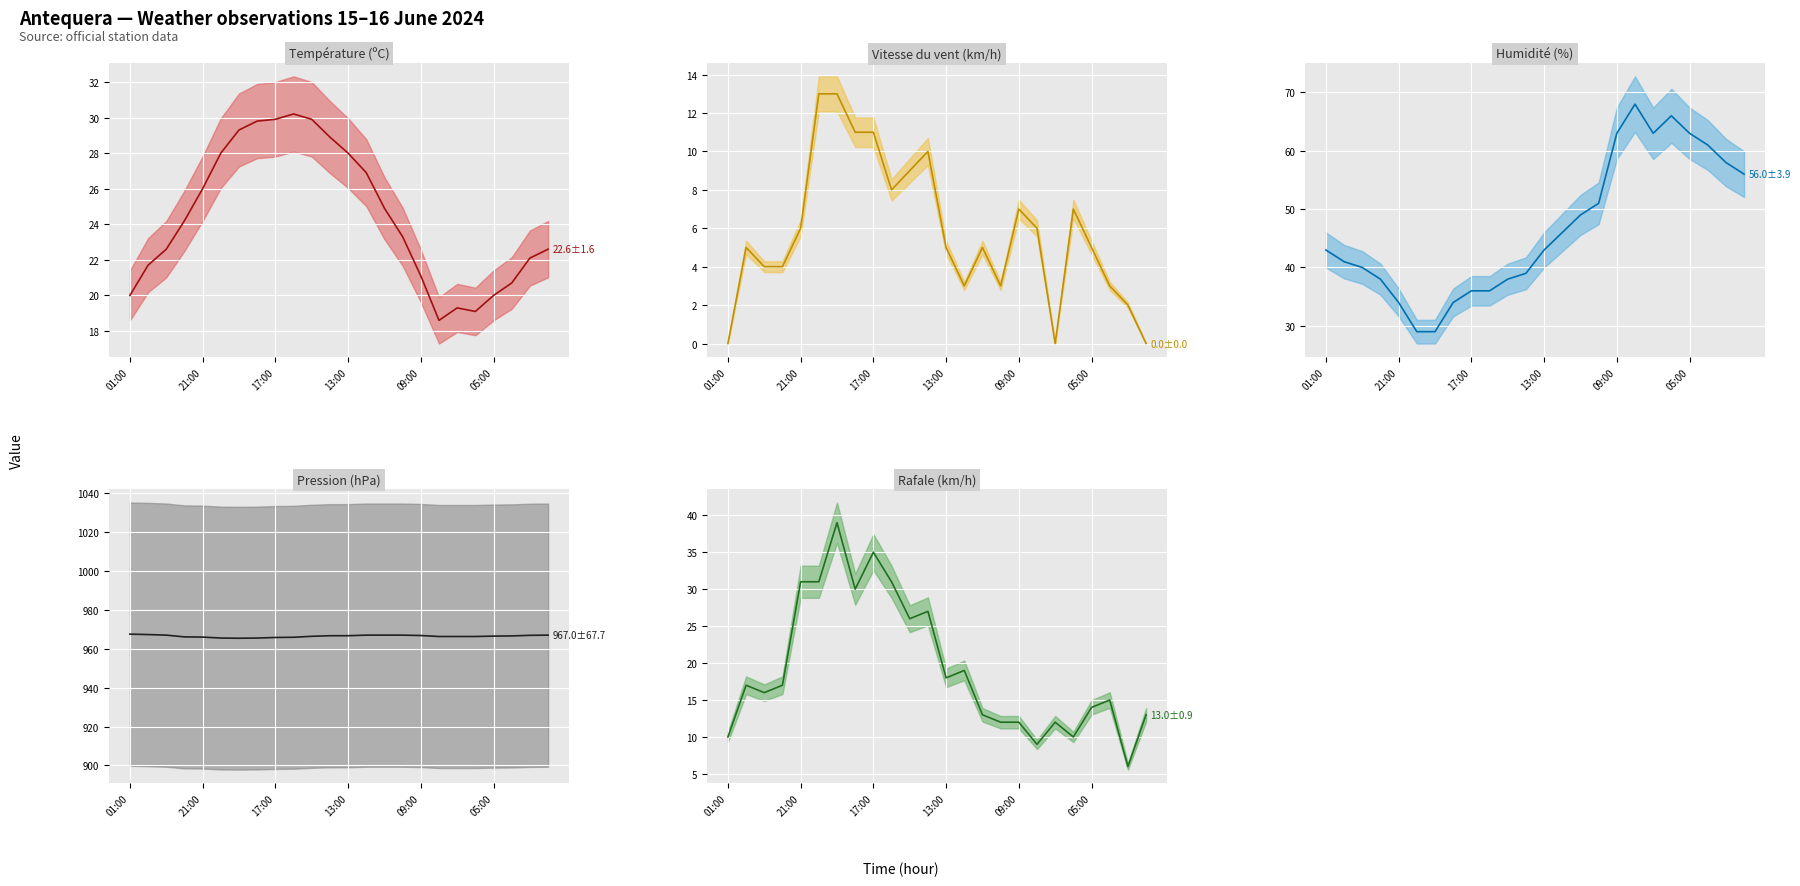

True or false: Humidité (%) (mean) has a value of 63.8 at 11.

False